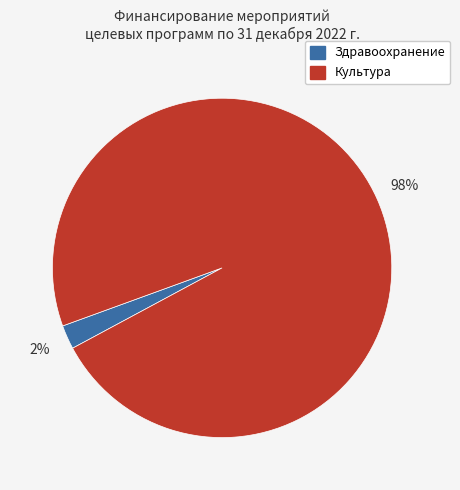

Between Здравоохранение and Культура, which is larger?

Культура